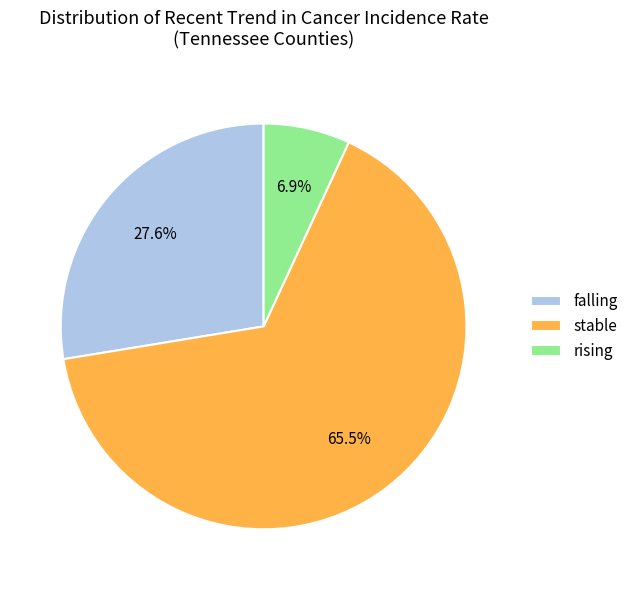

What is the ratio of the value at rising to the value at stable?

0.1